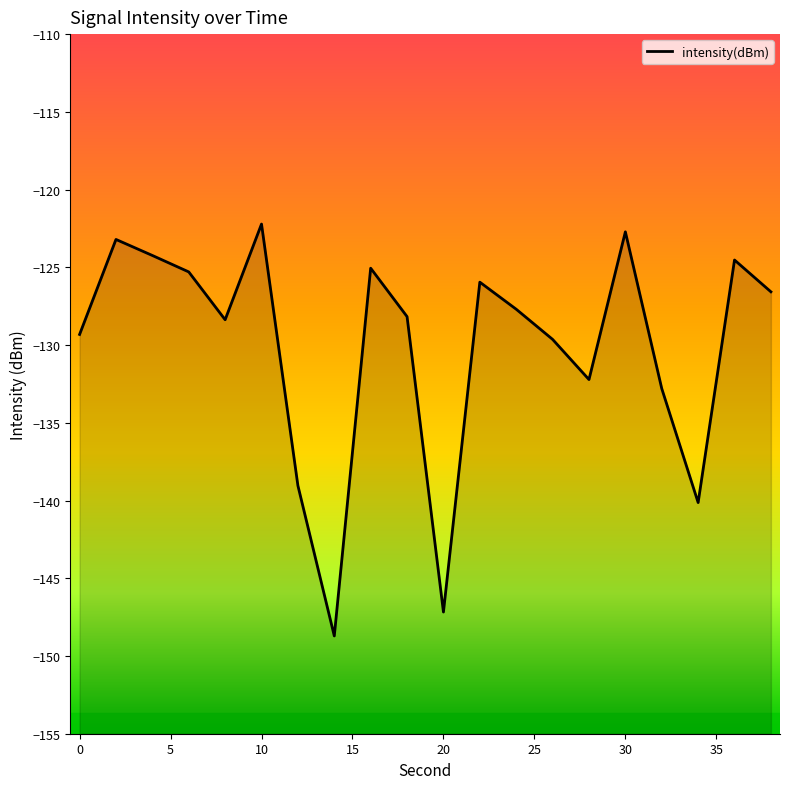

How many lines are shown in the chart?

1